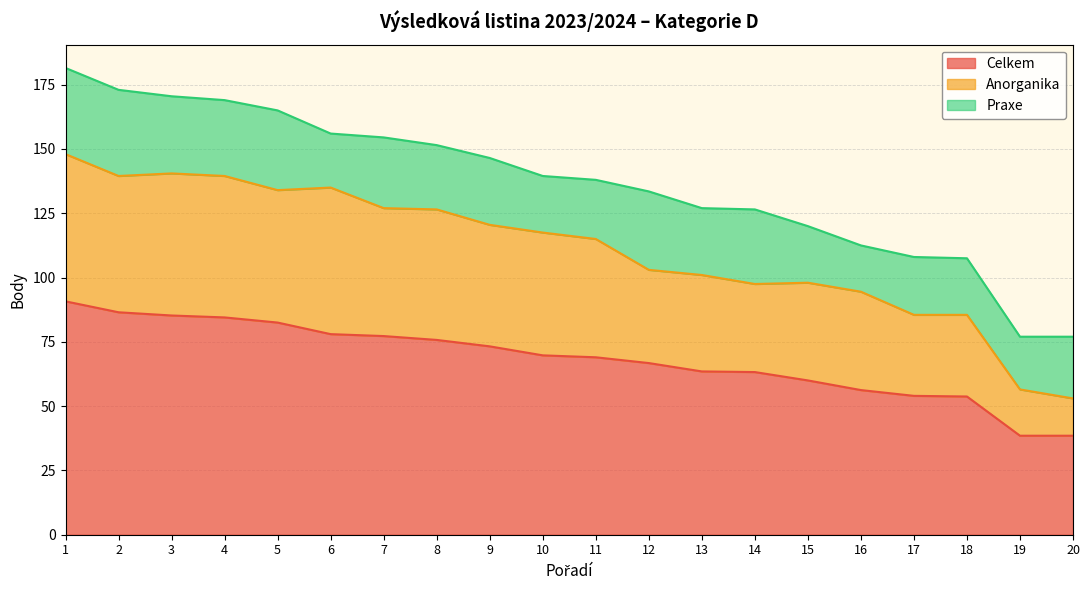

What is the total value across all series at 14?

126.5